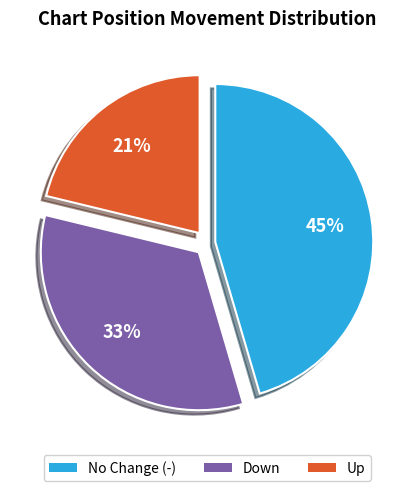

To the nearest percent, what is the difference between the largest and smallest slice percentages?

24%